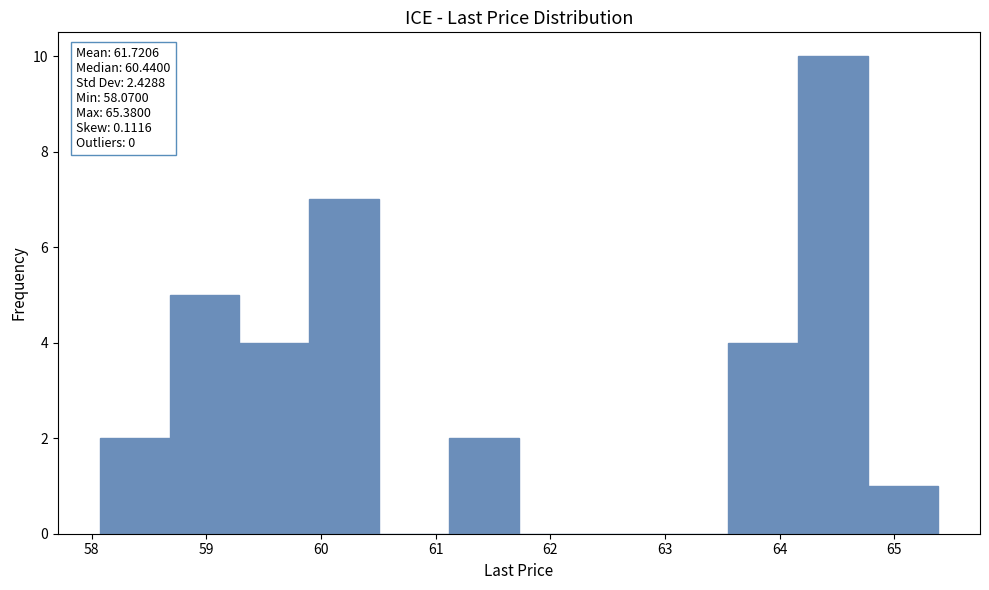

Which range on the x-axis has the tallest bar?

64.2 to 64.8